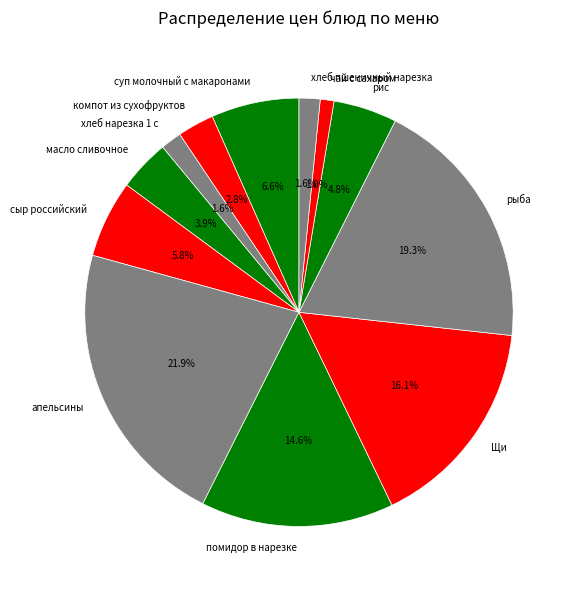

Which slice is the smallest?

чай с сахаром